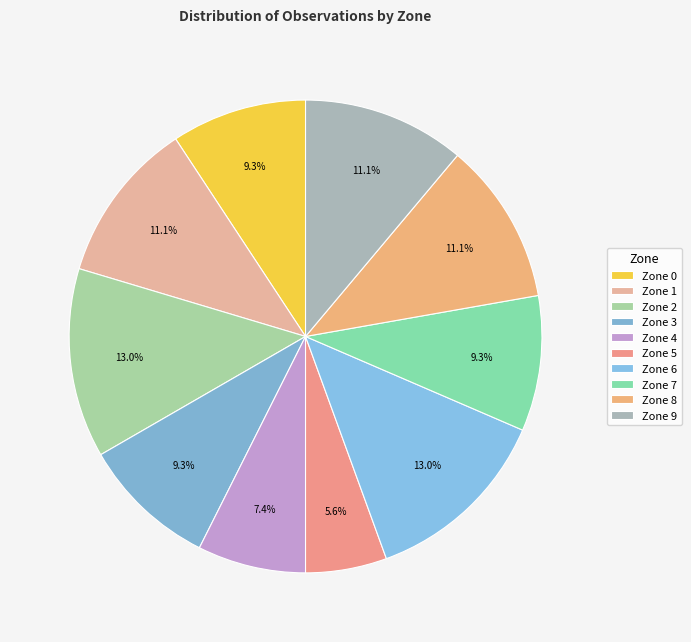

Which category has the biggest portion of the pie?

Zone 2